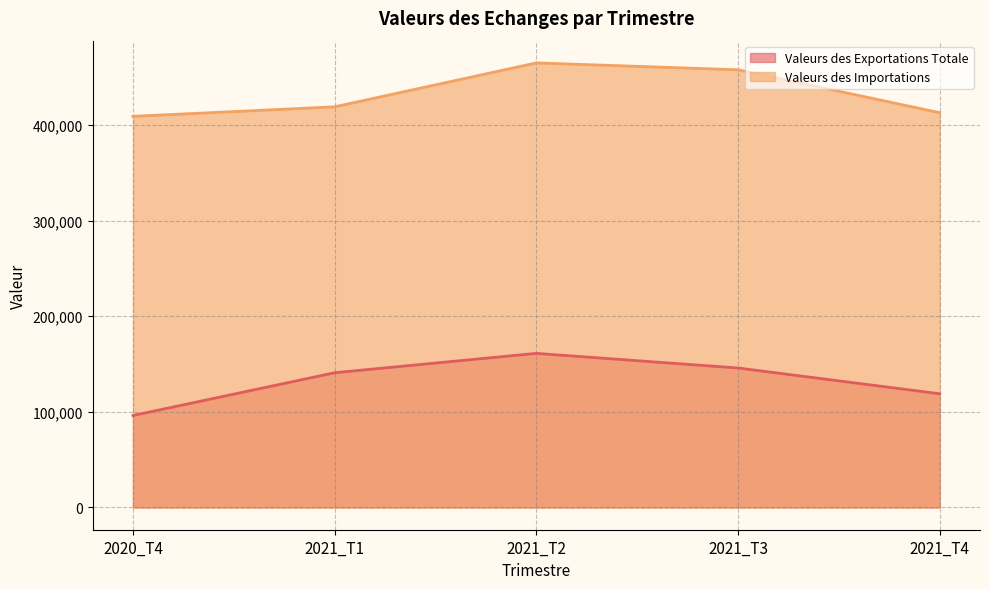

Reading left to right, list all the values displayed in this chart.

Valeurs des Exportations Totale: 2020_T4=96214.8	2021_T1=140973.6	2021_T2=161204.4	2021_T3=145925.0	2021_T4=118977.9
Valeurs des Importations: 2020_T4=409146.5	2021_T1=419119.3	2021_T2=465053.1	2021_T3=457857.1	2021_T4=412973.7